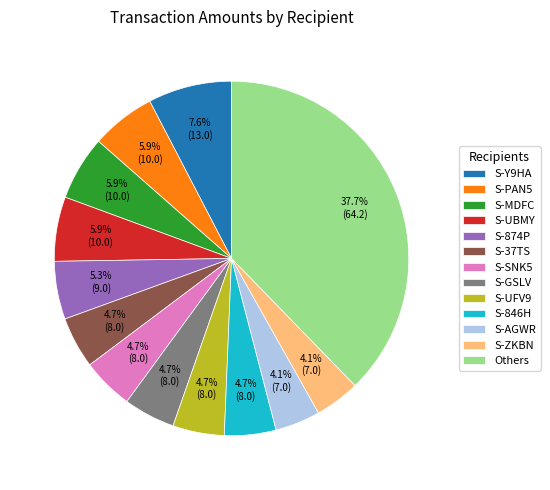

What is the ratio of the value at S-UBMY to the value at S-Y9HA?

0.8